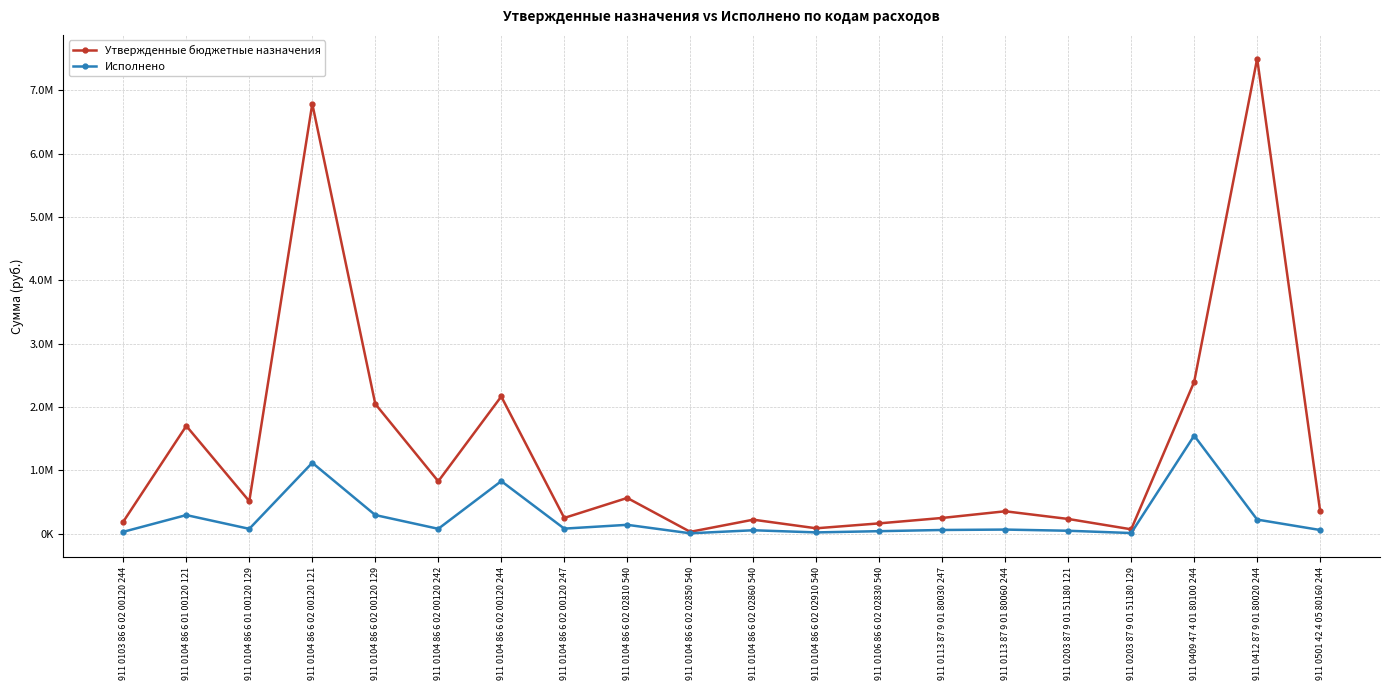

List the labels in order of Утвержденные бюджетные назначения value, smallest first.

911 0104 86 6 02 02850 540, 911 0203 87 9 01 51180 129, 911 0104 86 6 02 02910 540, 911 0106 86 6 02 02830 540, 911 0103 86 6 02 00120 244, 911 0104 86 6 02 02860 540, 911 0203 87 9 01 51180 121, 911 0104 86 6 02 00120 247, 911 0113 87 9 01 80030 247, 911 0113 87 9 01 80060 244, 911 0501 42 4 05 80160 244, 911 0104 86 6 01 00120 129, 911 0104 86 6 02 02810 540, 911 0104 86 6 02 00120 242, 911 0104 86 6 01 00120 121, 911 0104 86 6 02 00120 129, 911 0104 86 6 02 00120 244, 911 0409 47 4 01 80100 244, 911 0104 86 6 02 00120 121, 911 0412 87 9 01 80020 244